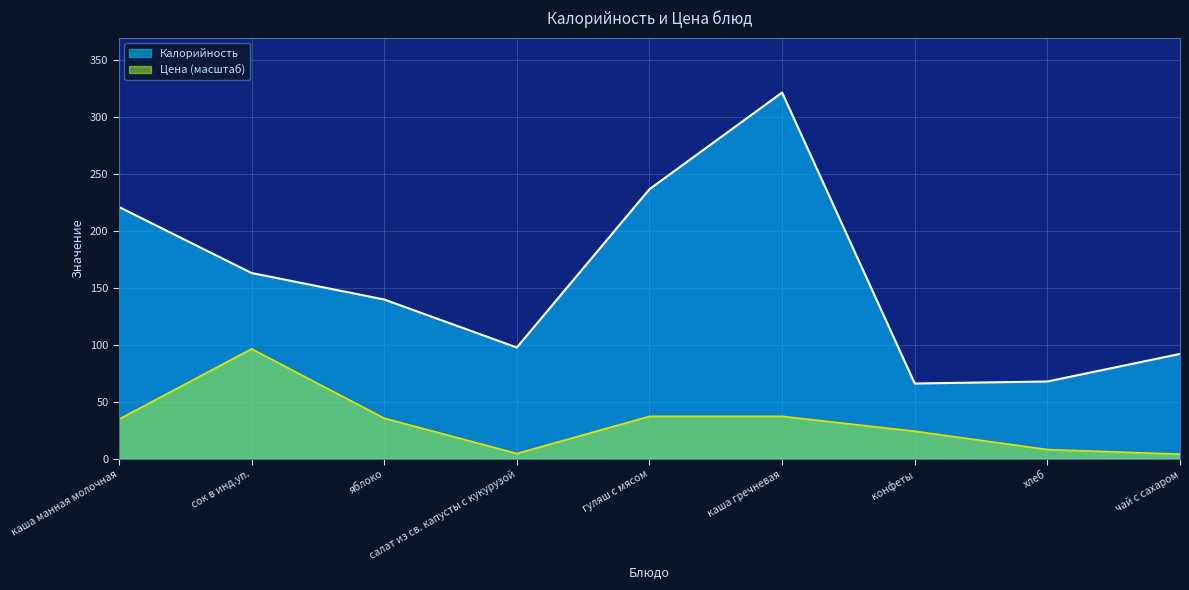

What is the minimum value for Цена?

4.0